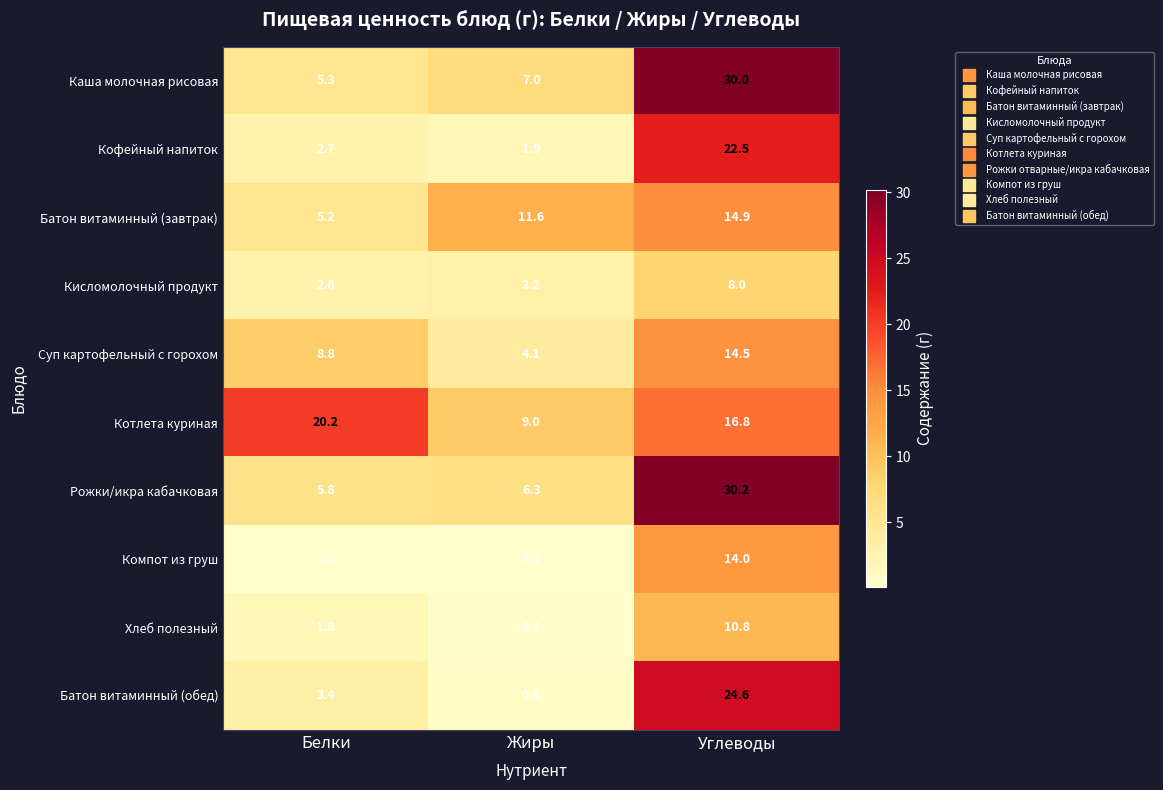

The value of Батон витаминный (завтрак) at Жиры is 11.6. True or false?

True